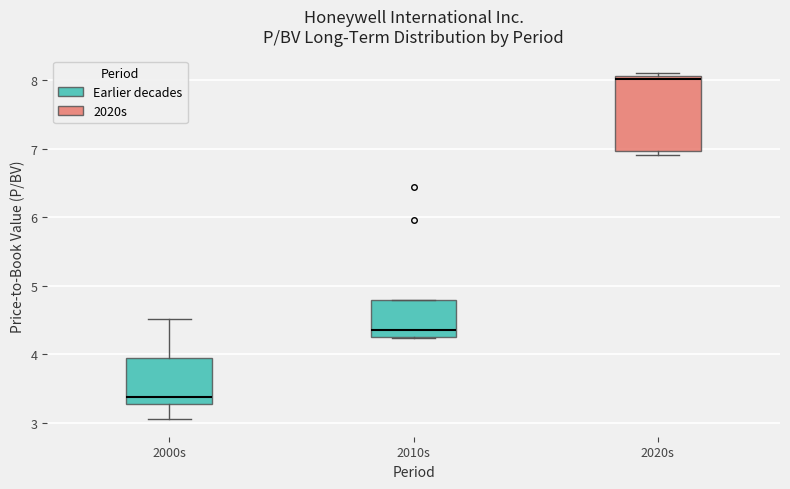

Where is the lower edge of the box for 2010s on the y-axis? The values are not printed on the chart, so give them approximately, as read against the axis.

4.3